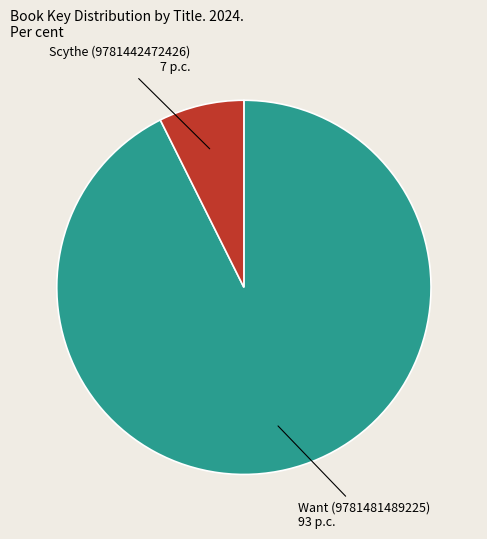

Is there any slice that represents more than half of the pie?

Yes